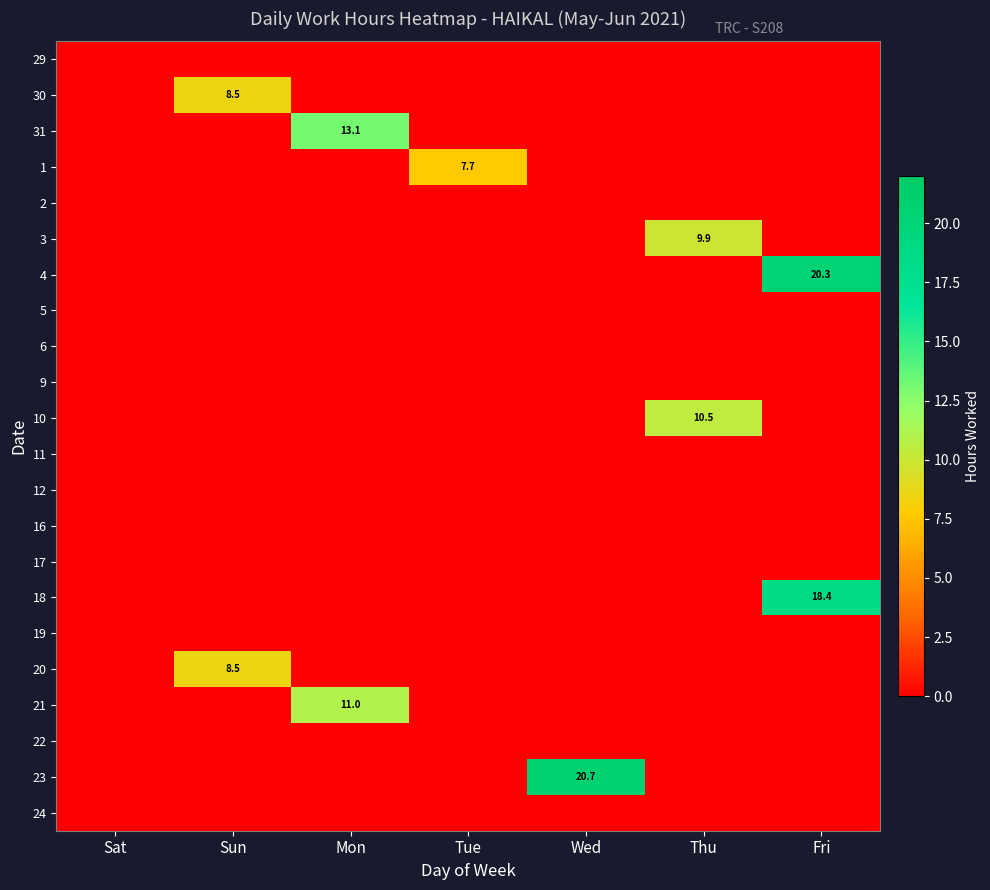

Which has a higher value, Fri or Wed?

Fri